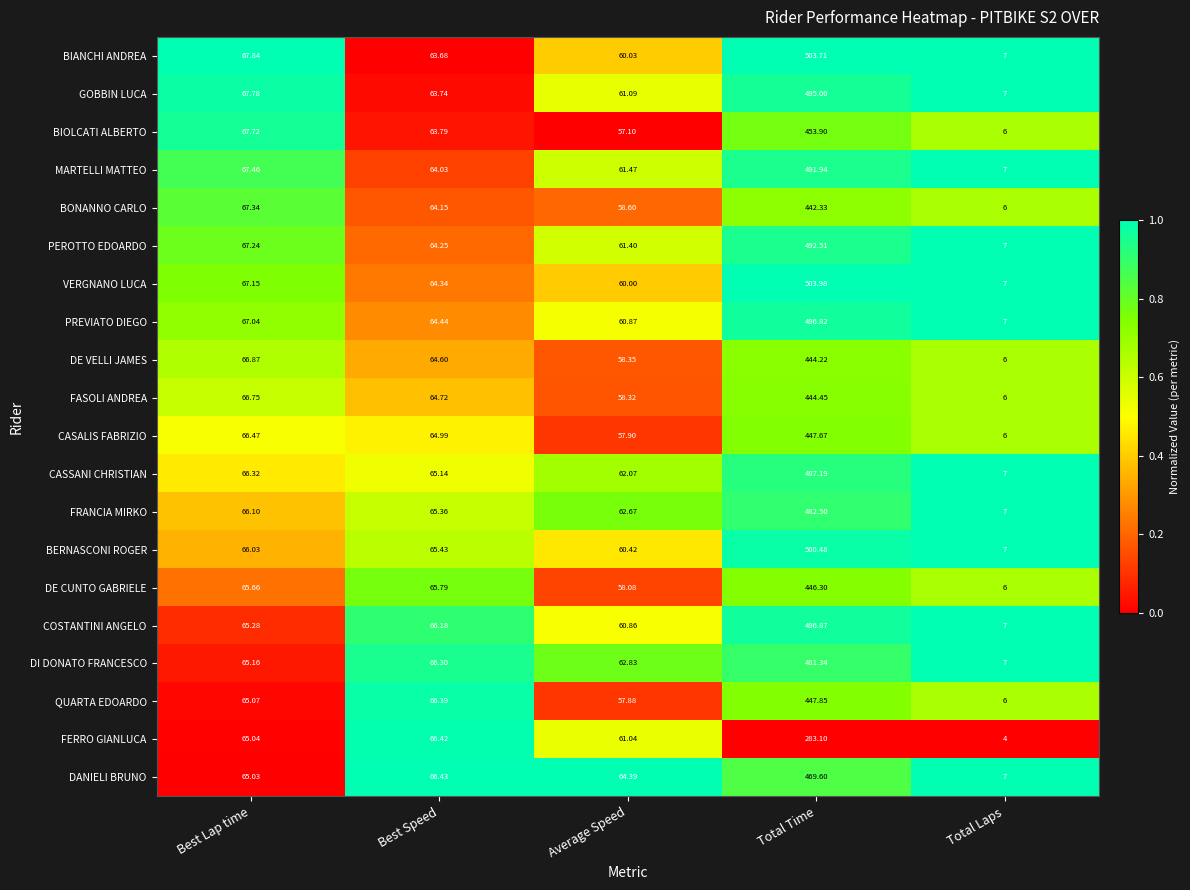

At which category is the sum across all series the highest?

Total Time